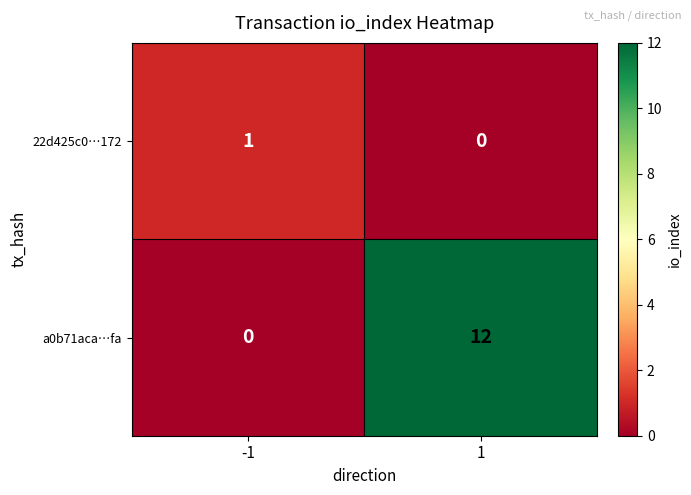

List the labels in order of 22d425c0…172 value, largest first.

-1, 1